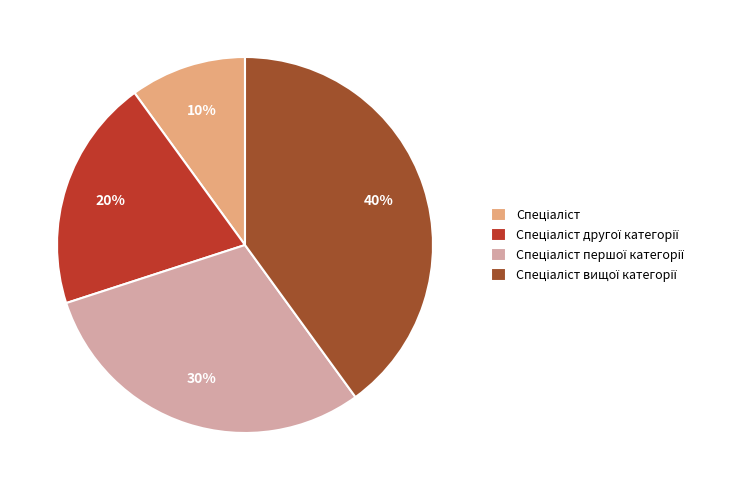

To the nearest percent, what is the difference between the largest and smallest slice percentages?

30%